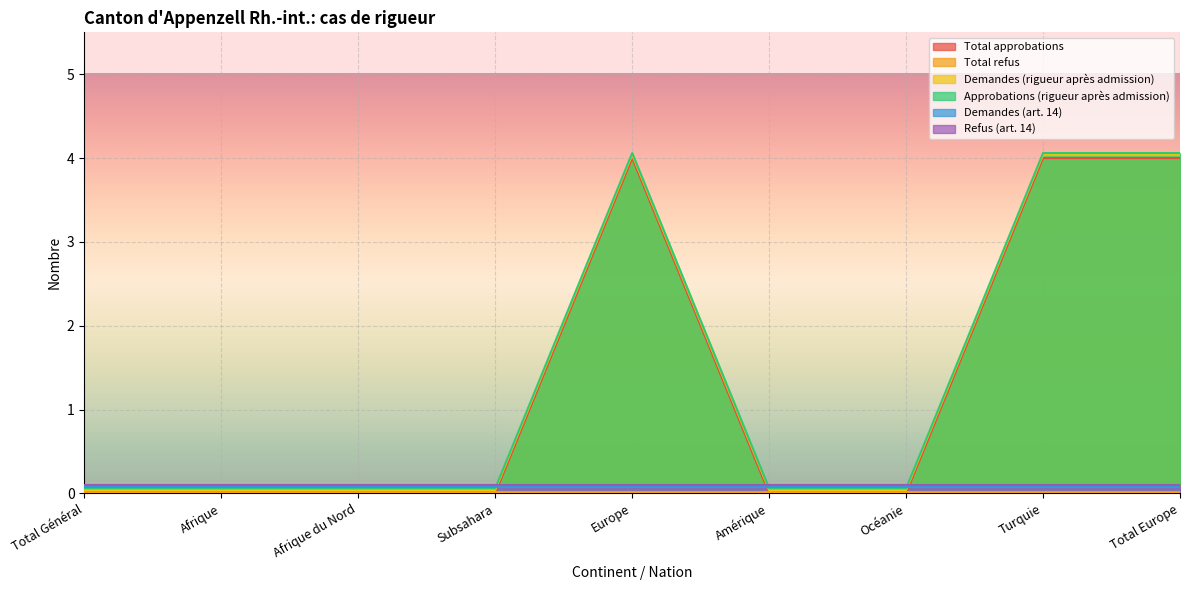

Where is the first local maximum for Total approbations?

Europe